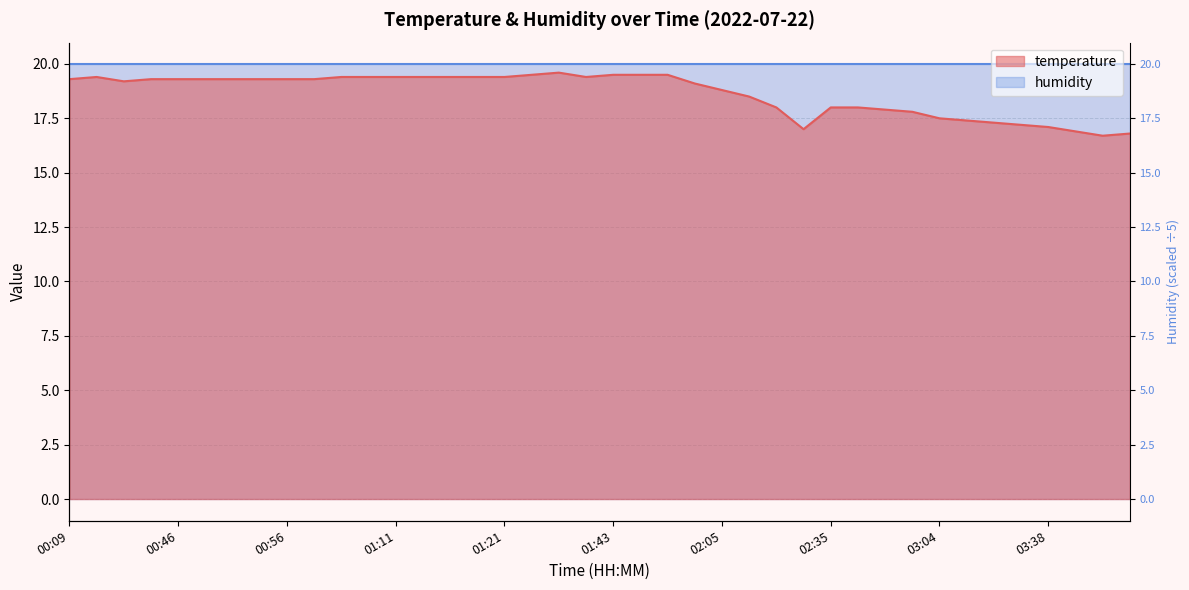

Which has a higher value, 01:01 or 02:27?

01:01